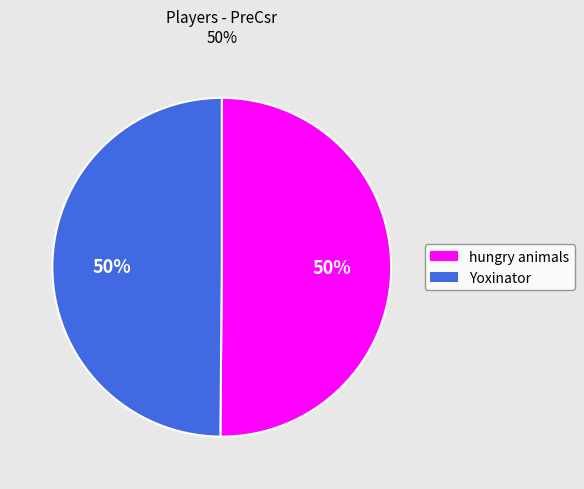

To the nearest percent, what portion does hungry animals represent?

50%